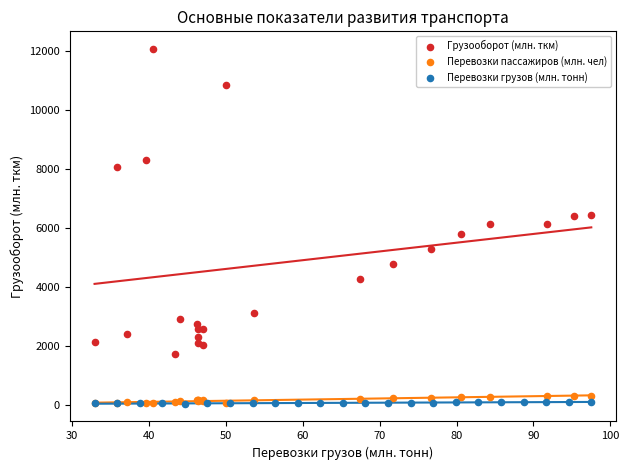

Which series has the widest spread of Y values?

Грузооборот (млн. ткм)